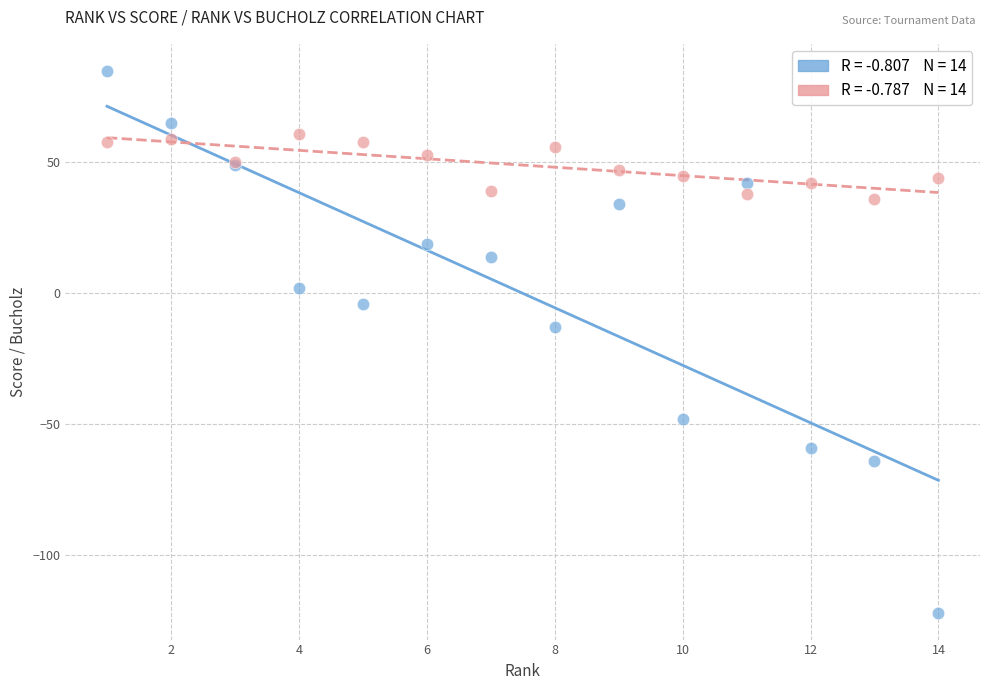

Across all series, what Y value is closest to -18?

-13